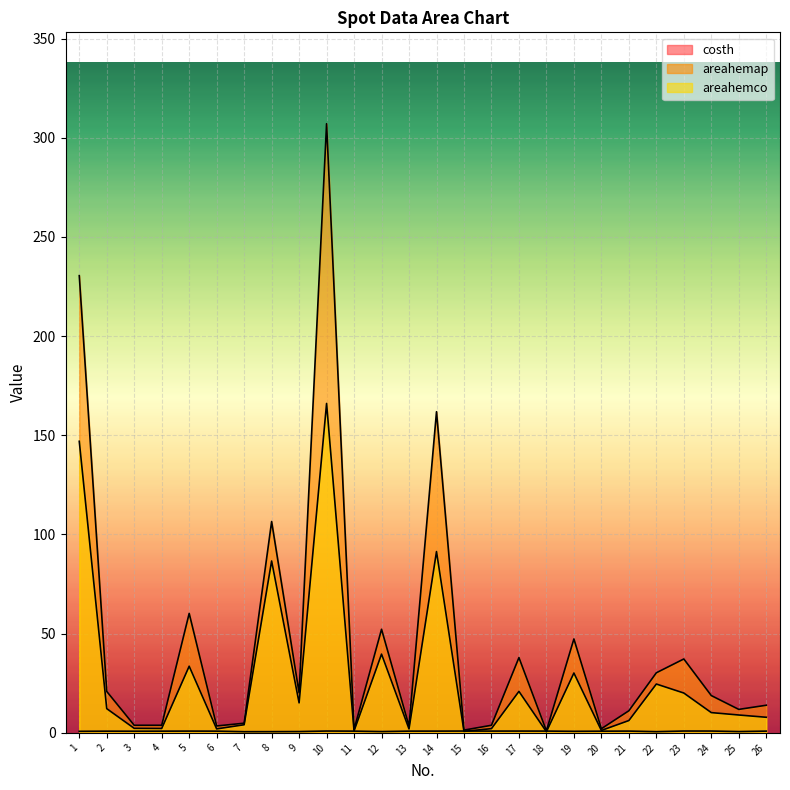

Between 19 and 13, which is larger?

13